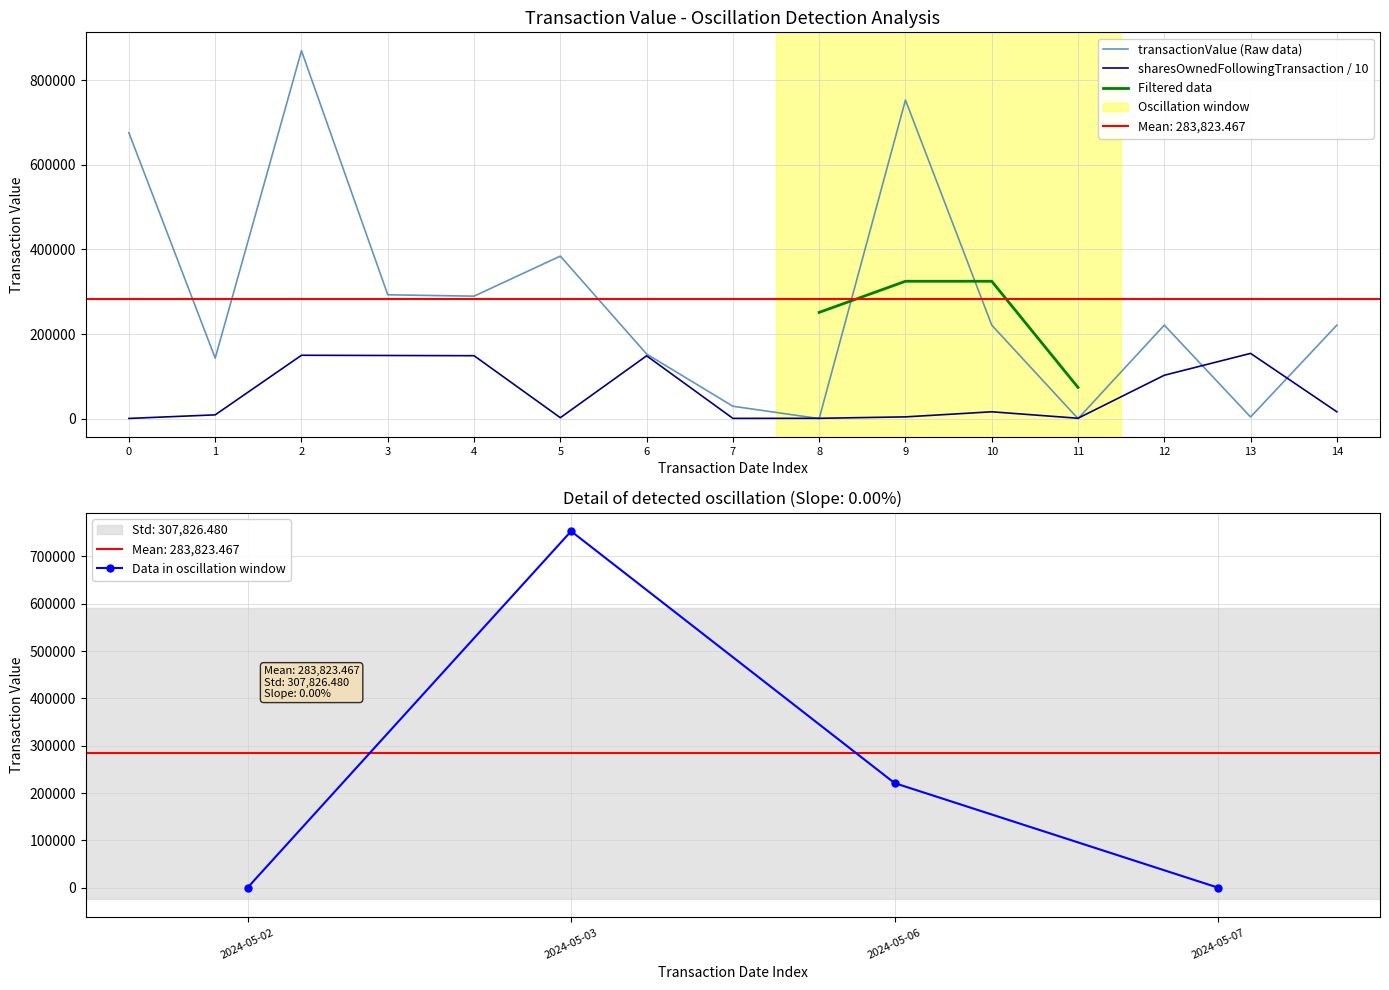

Is the value of transactionValue (Raw data) at 5 greater than the value of sharesOwnedFollowingTransaction / 10 at 14?

Yes